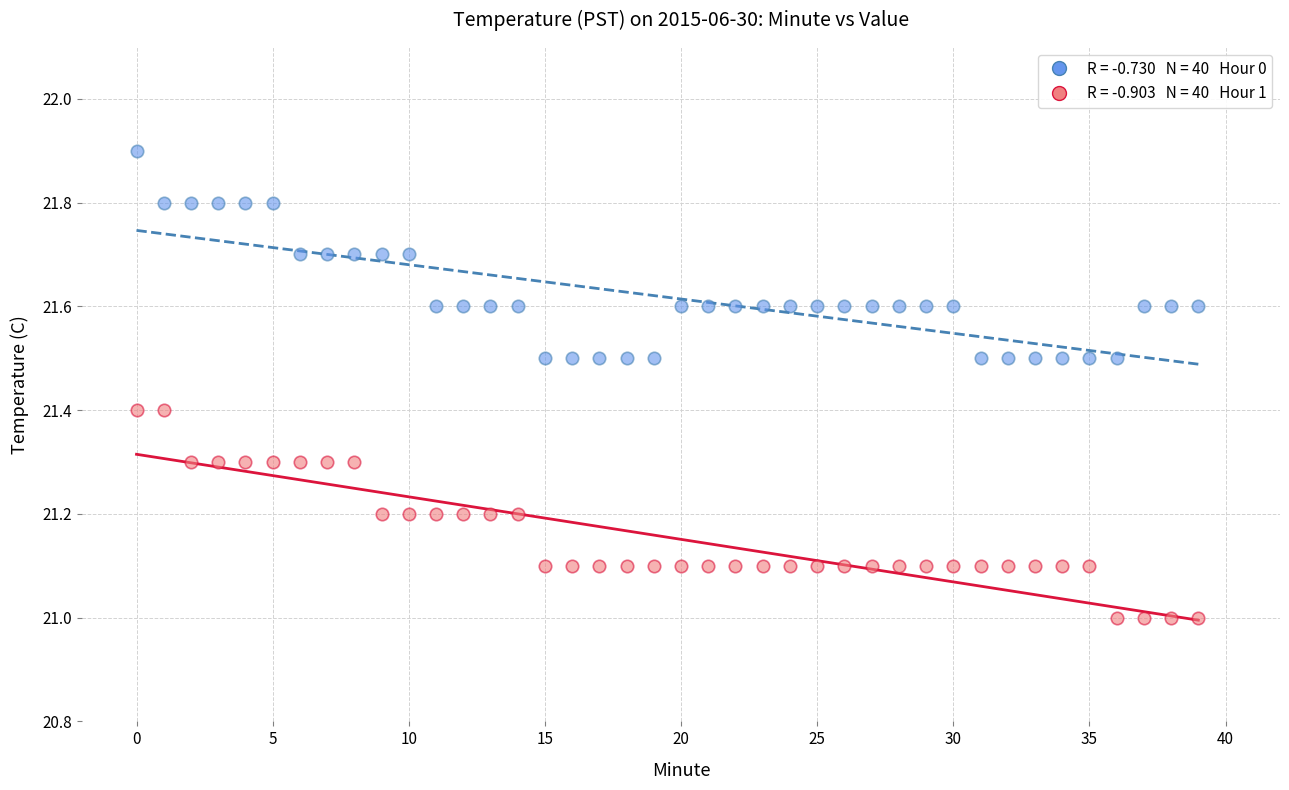

Across all data points, what is the range of Y values (max minus min)?

0.9